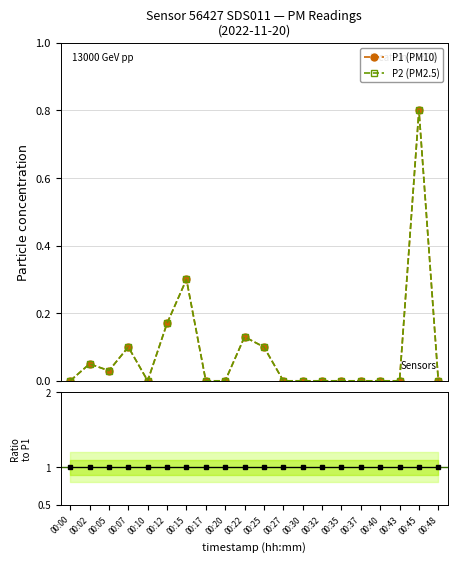

Reading right to left, transcribe all the data shown in this chart.

P1 (PM10): 0.0	0.8	0.0	0.0	0.0	0.0	0.0	0.0	0.0	0.1	0.1	0.0	0.0	0.3	0.2	0.0	0.1	0.0	0.1	0.0
P2 (PM2.5): 0.0	0.8	0.0	0.0	0.0	0.0	0.0	0.0	0.0	0.1	0.1	0.0	0.0	0.3	0.2	0.0	0.1	0.0	0.1	0.0
Ratio P2/P1: 1.0	1.0	1.0	1.0	1.0	1.0	1.0	1.0	1.0	1.0	1.0	1.0	1.0	1.0	1.0	1.0	1.0	1.0	1.0	1.0